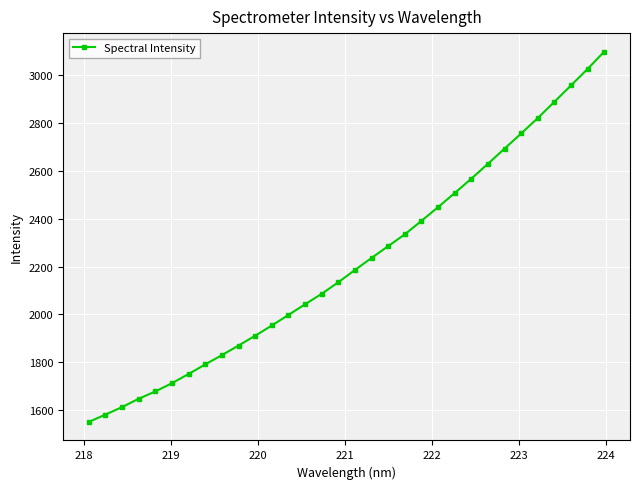

What is the smallest value displayed?

1551.3